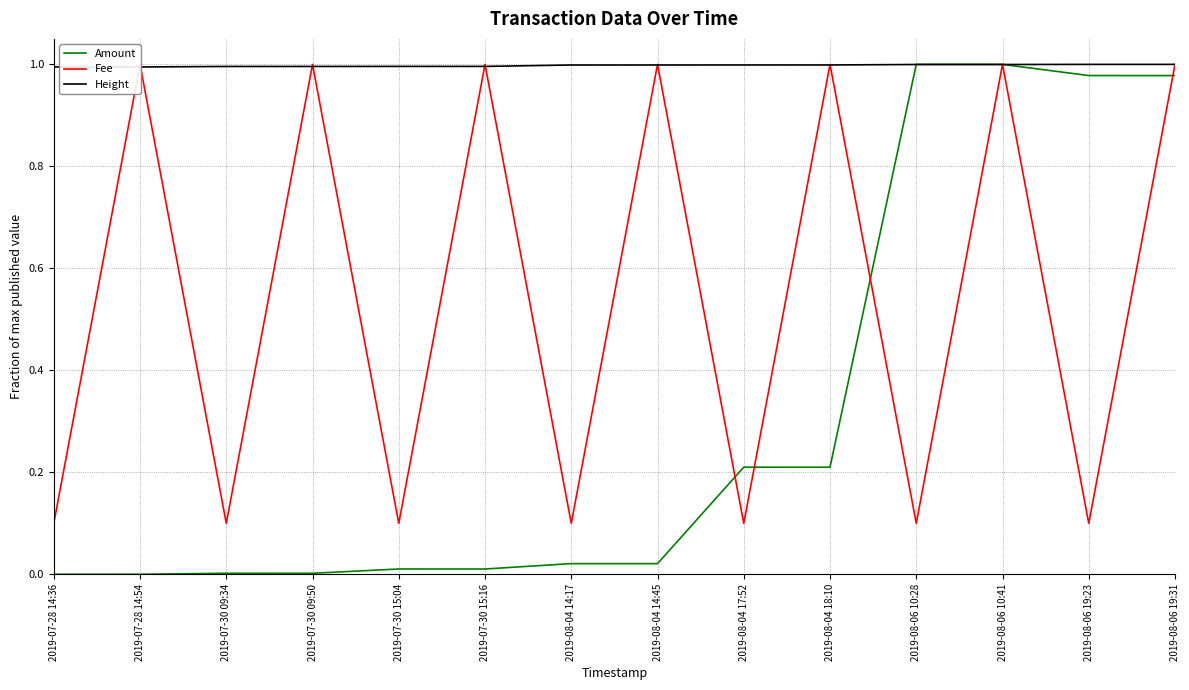

Does the chart have visible grid lines?

Yes